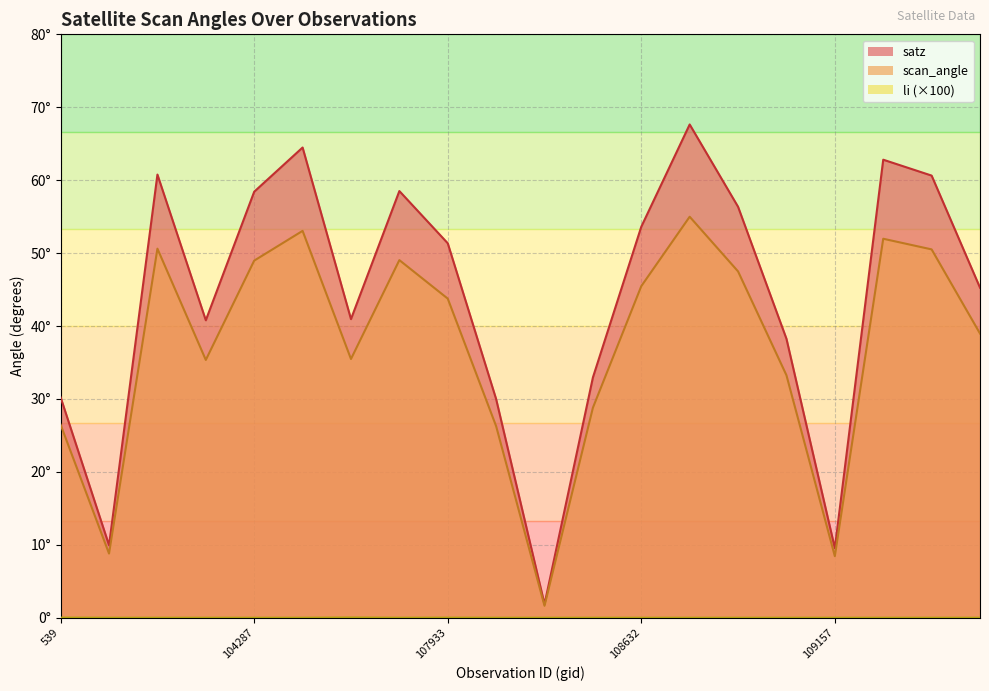

Which series has the largest total across all categories?

satz